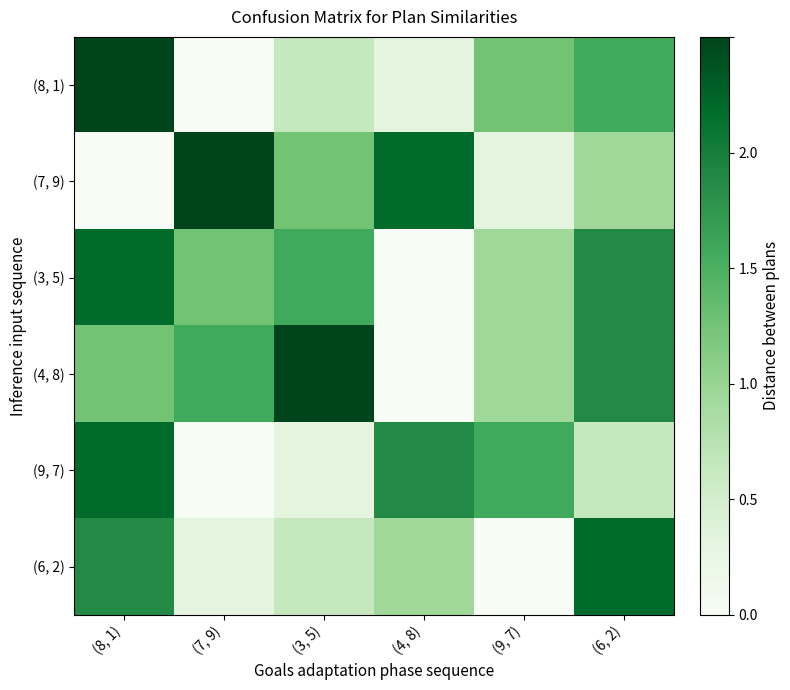

Which category has the lowest value across all series?

(7, 9)